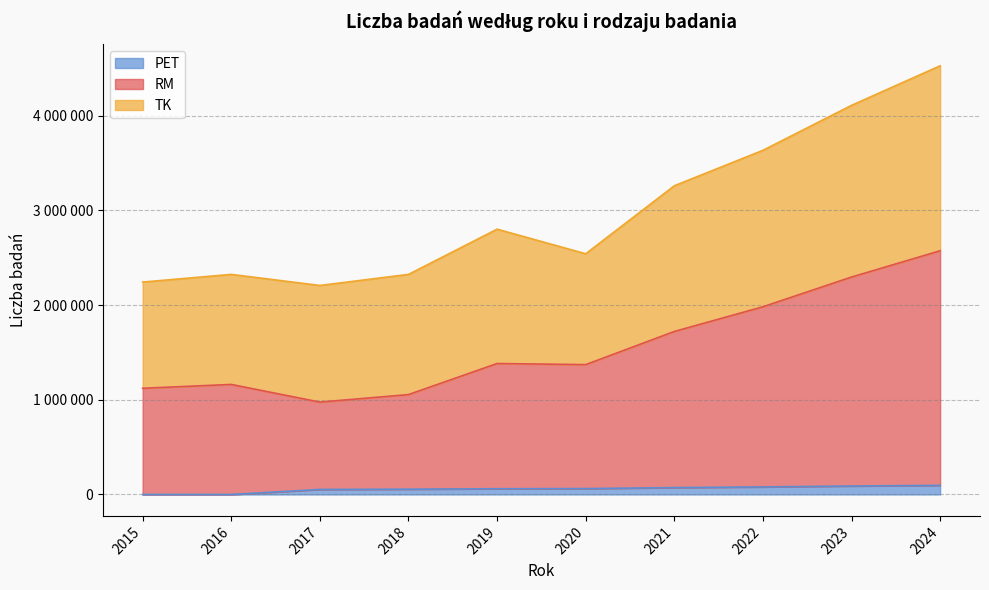

Is the value of TK at 2019 greater than the value of RM at 2017?

Yes